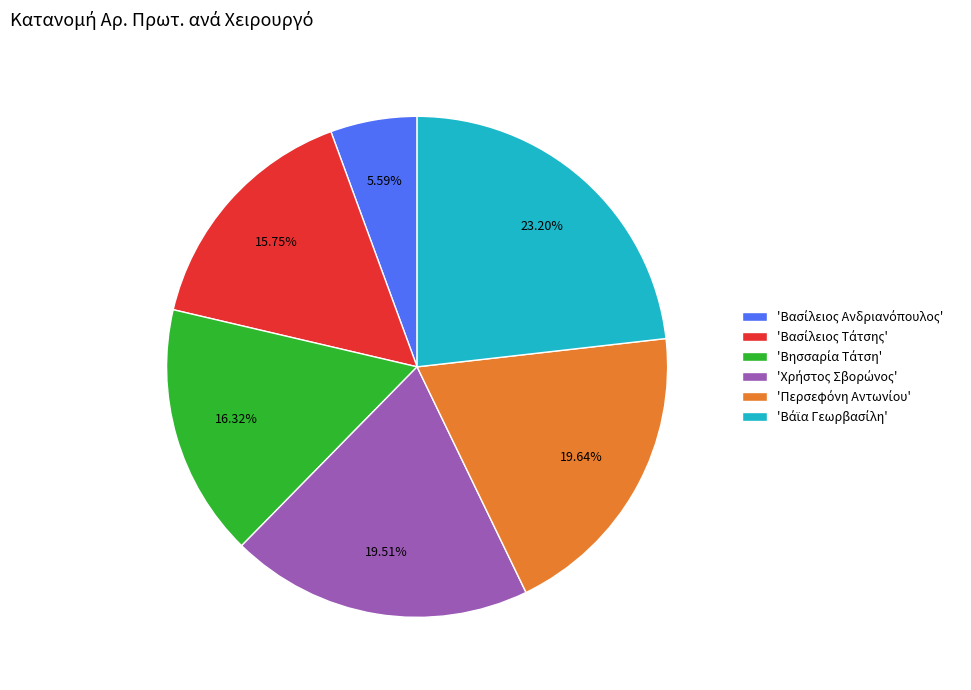

Is there any slice that represents more than half of the pie?

No